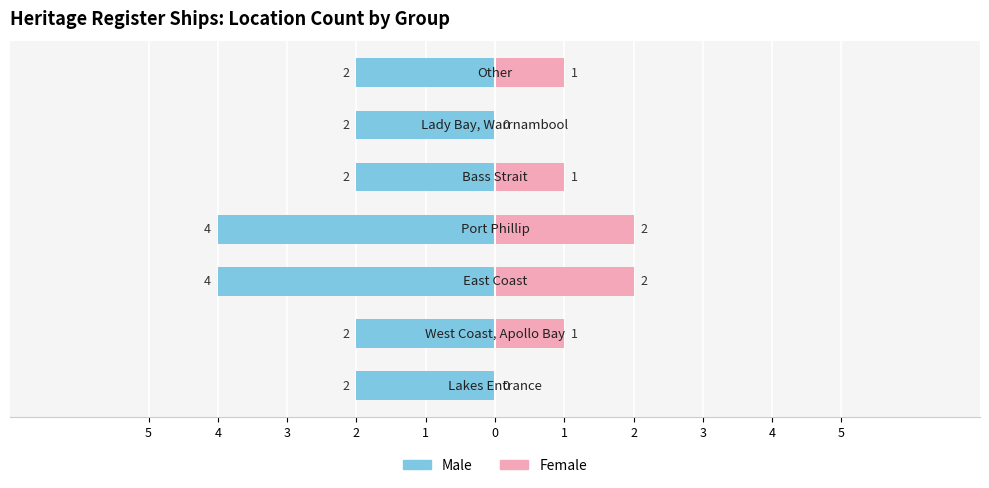

How many values in the Female series exceed 1?

2